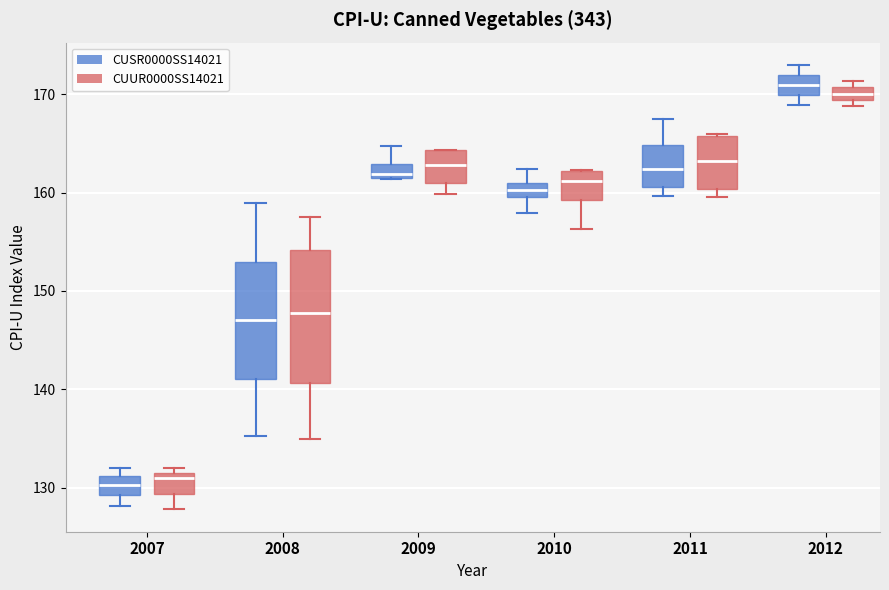

Comparing the boxes themselves (not the whiskers), which one is the tallest?

2008 (CUUR0000SS14021)